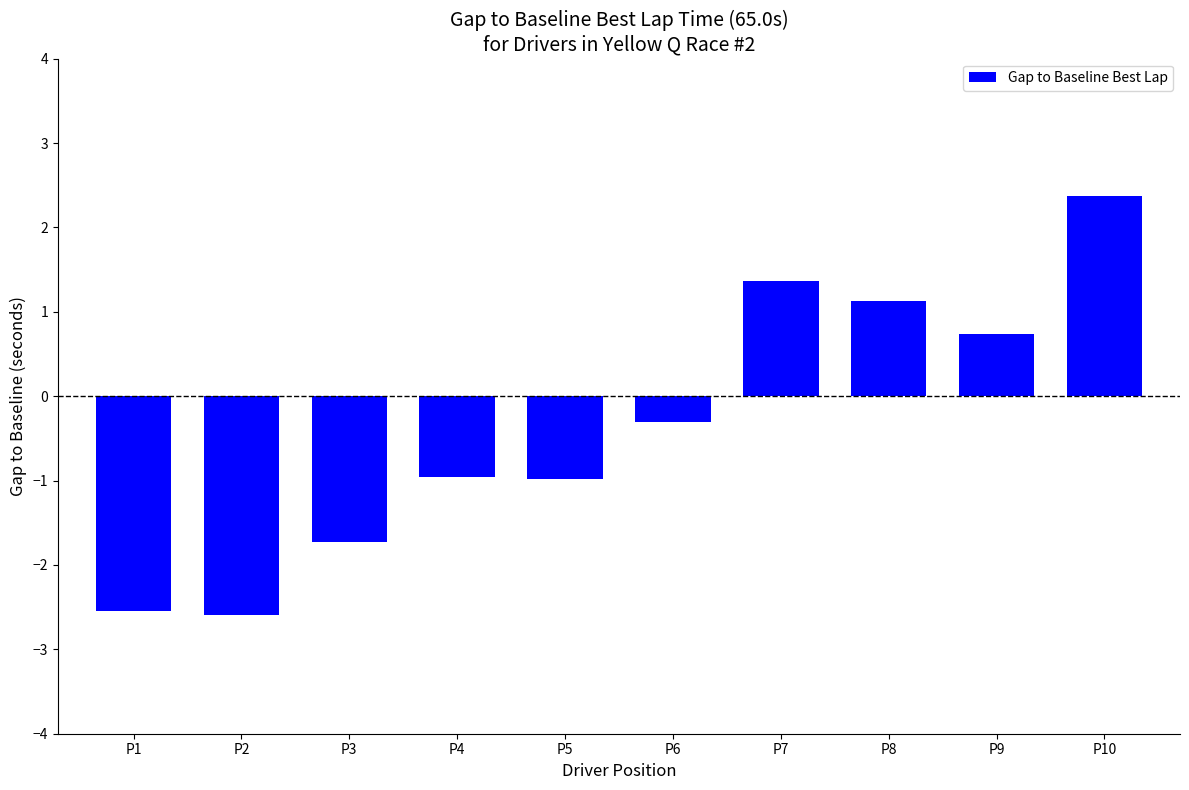

What is the difference between the maximum and second lowest values?

4.9